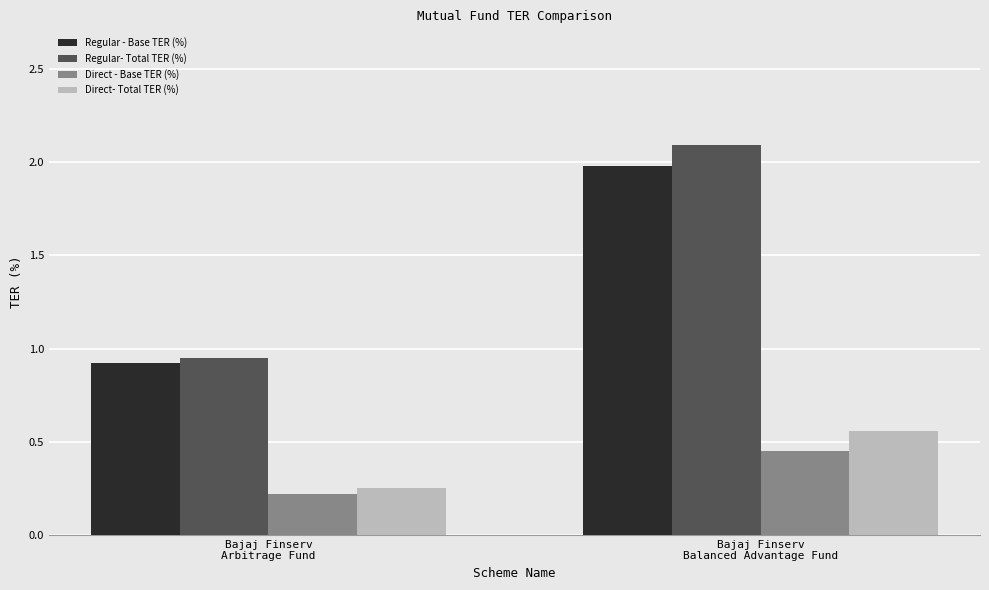

Rank the series by their maximum value, from lowest to highest.

Direct - Base TER (%), Direct- Total TER (%), Regular - Base TER (%), Regular- Total TER (%)